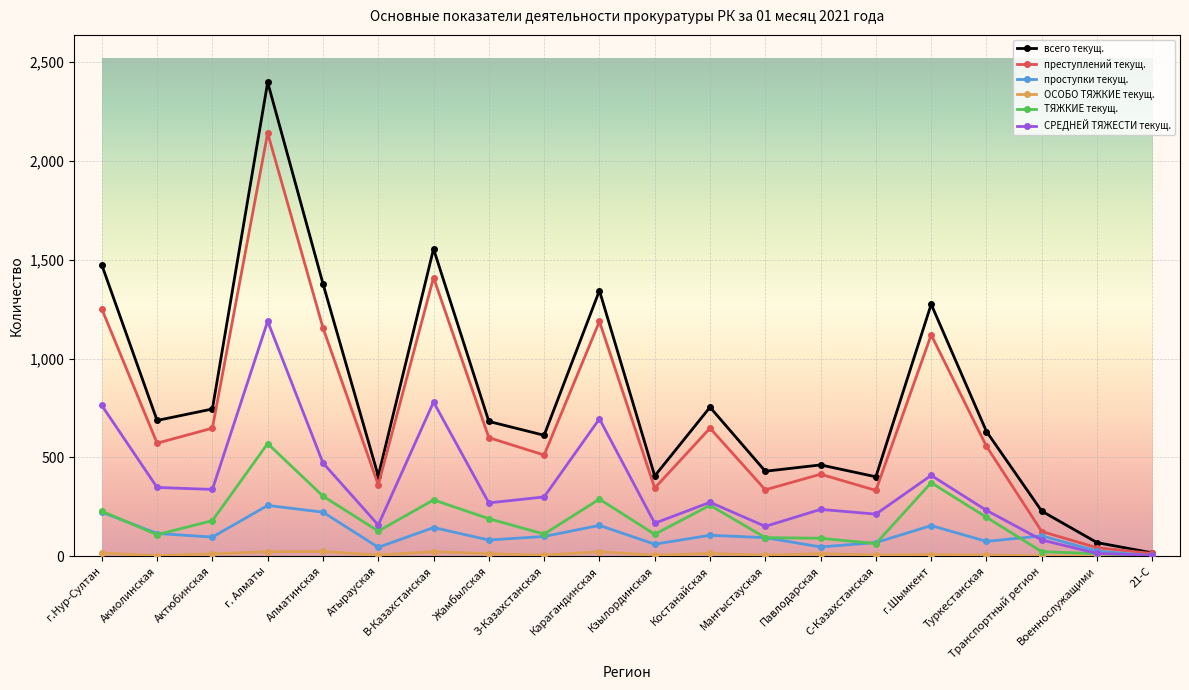

What is the value of the всего текущ. point at the 20th from the left?

17